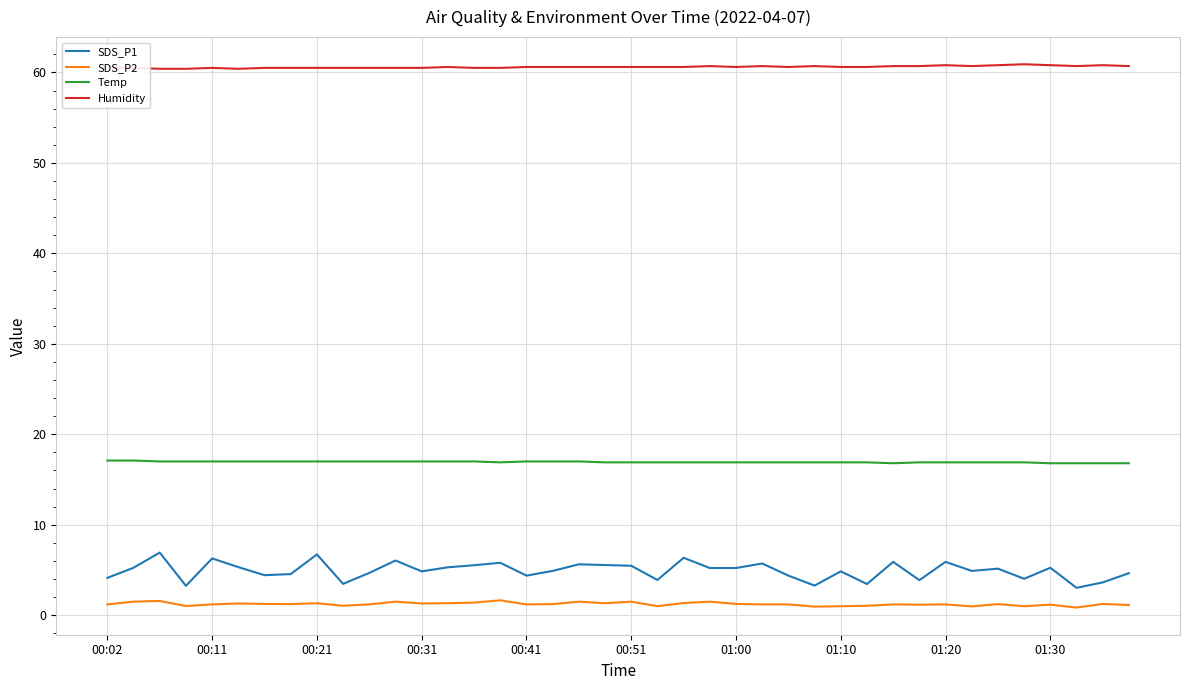

Which series has the widest spread of values?

SDS_P1